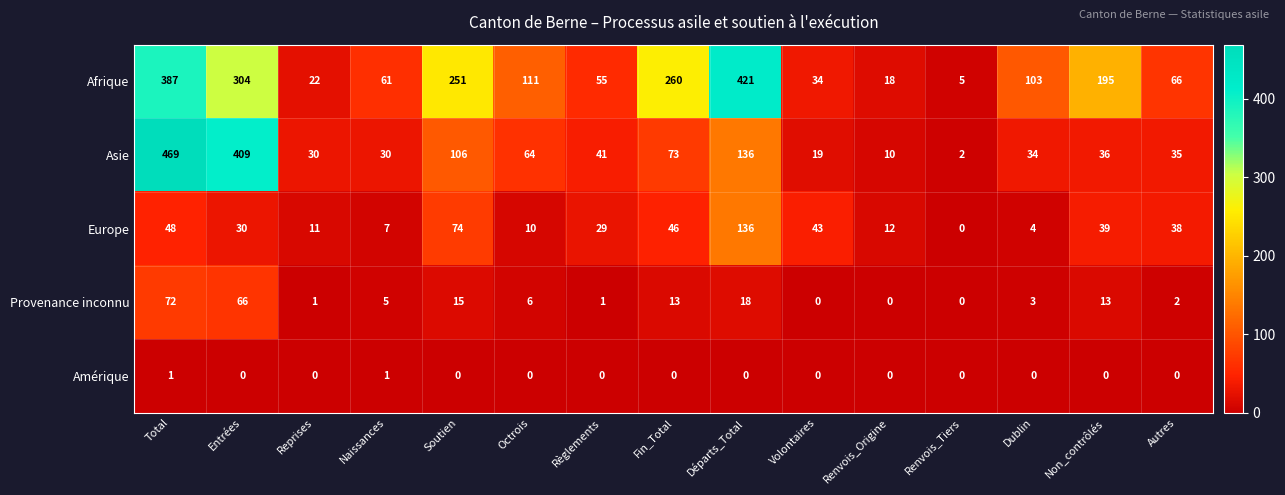

The Europe series shows -94 at Renvois_Tiers. True or false?

False